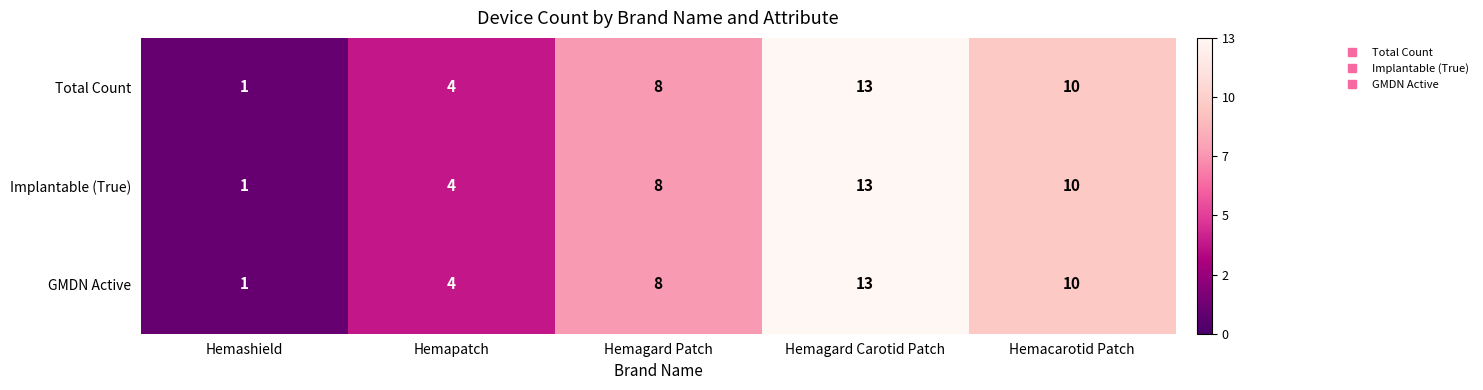

The value of GMDN Active at Hemagard Carotid Patch is 13. True or false?

True